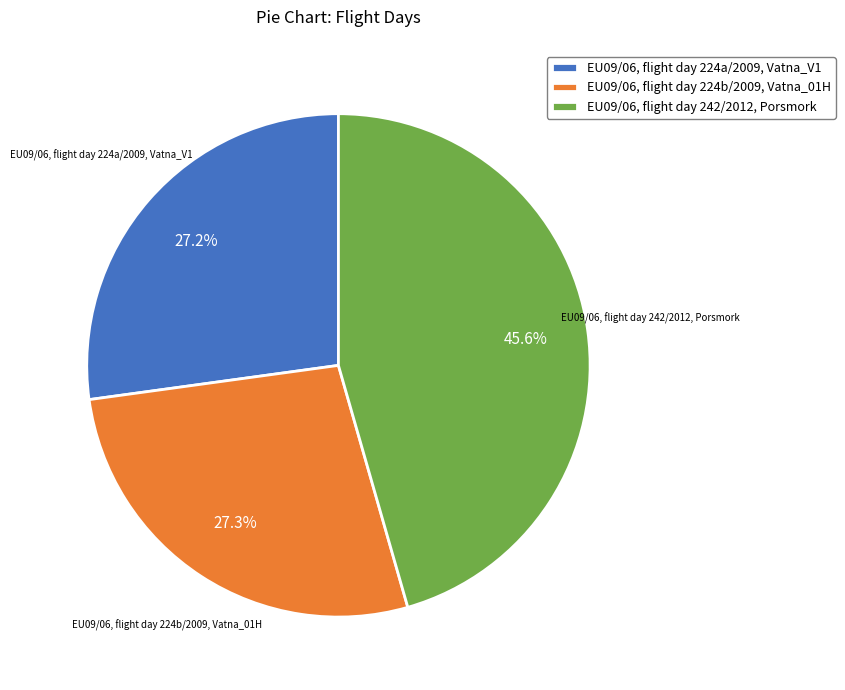

To the nearest percent, what portion does EU09/06, flight day 242/2012, Porsmork represent?

46%